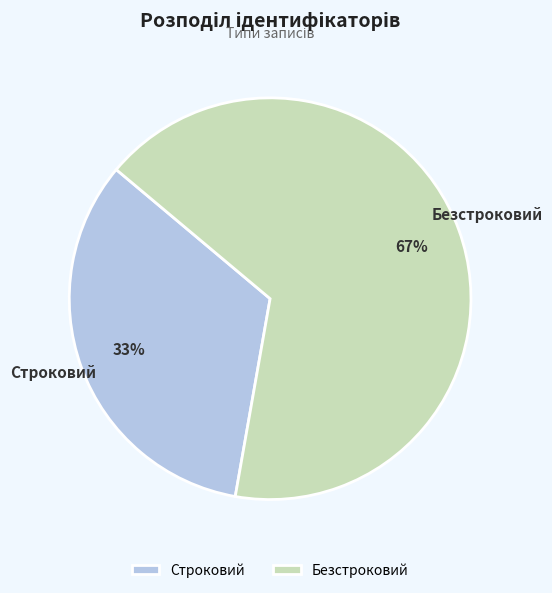

The Строковий slice represents 33% of the pie. True or false?

True